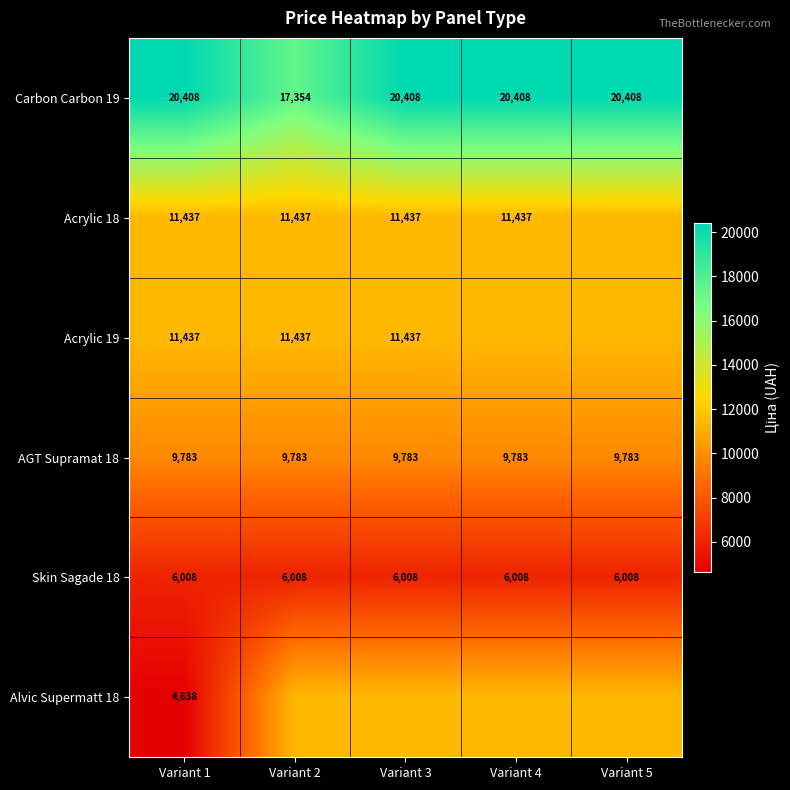

Is the value of Carbon Carbon 19 at Variant 1 greater than the value of Skin Sagade 18 at Variant 1?

Yes